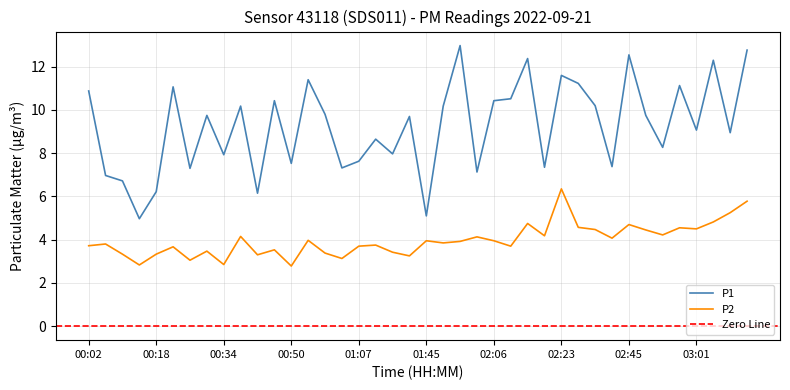

What is the label of the 10th point from the left?

00:38